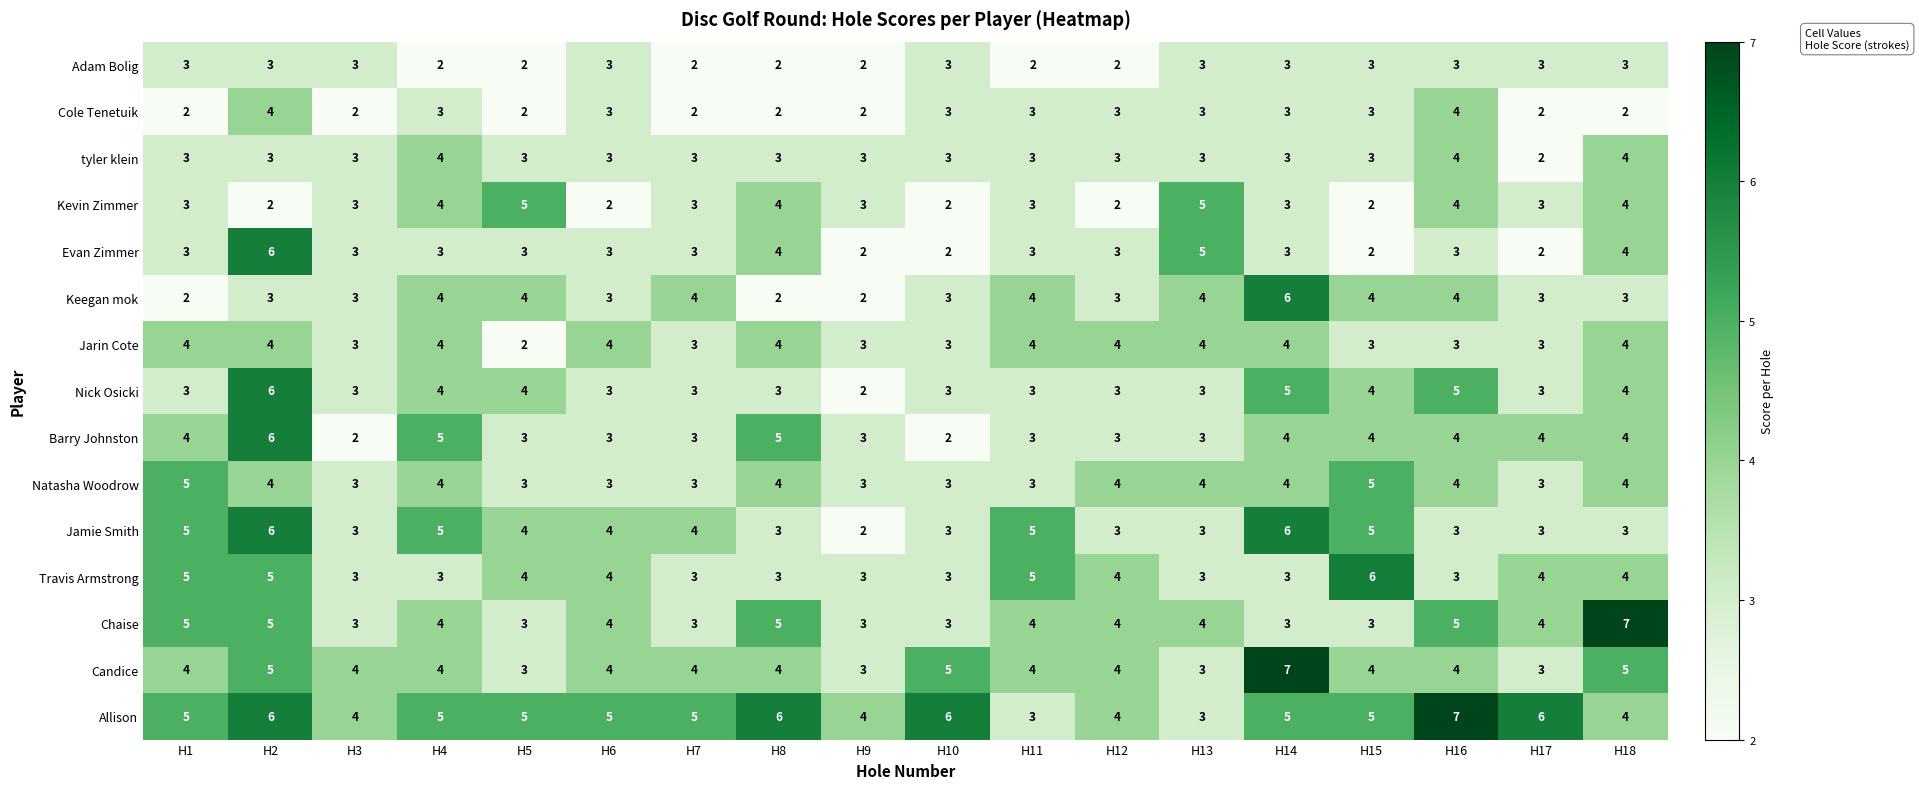

The value of Kevin Zimmer at H13 is 7. True or false?

False